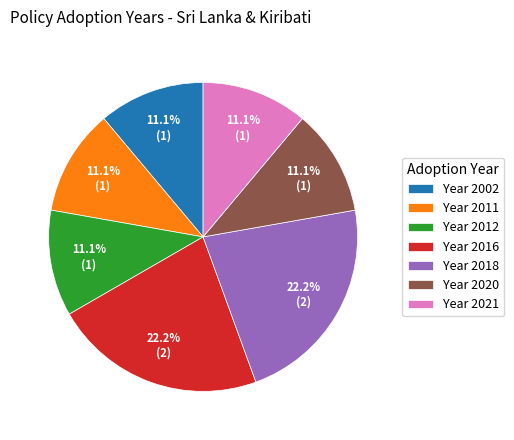

Does Year 2012 represent more than half of the total?

No